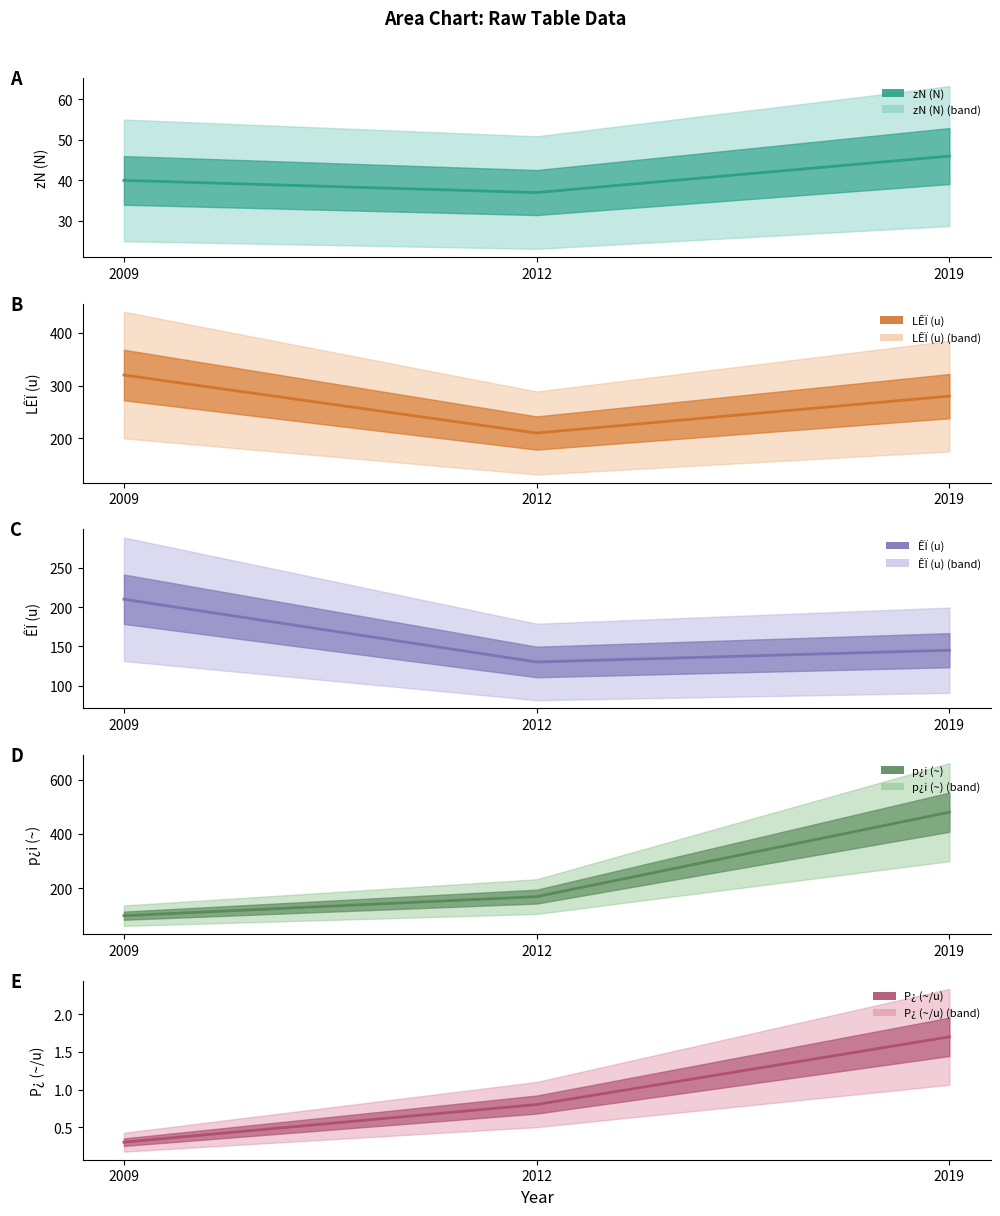

Where does the zN (N) series first go above 40?

2019